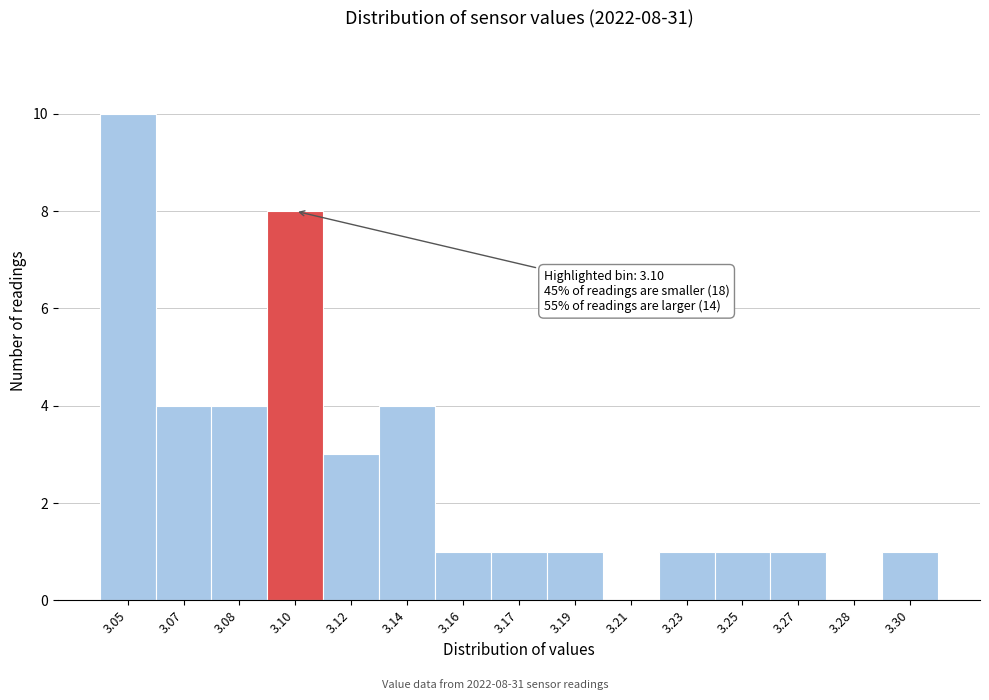

Reading left to right, transcribe all the data shown in this chart.

3.05=10	3.07=4	3.08=4	3.10=8	3.12=3	3.14=4	3.16=1	3.17=1	3.19=1	3.21=0	3.23=1	3.25=1	3.27=1	3.28=0	3.30=1